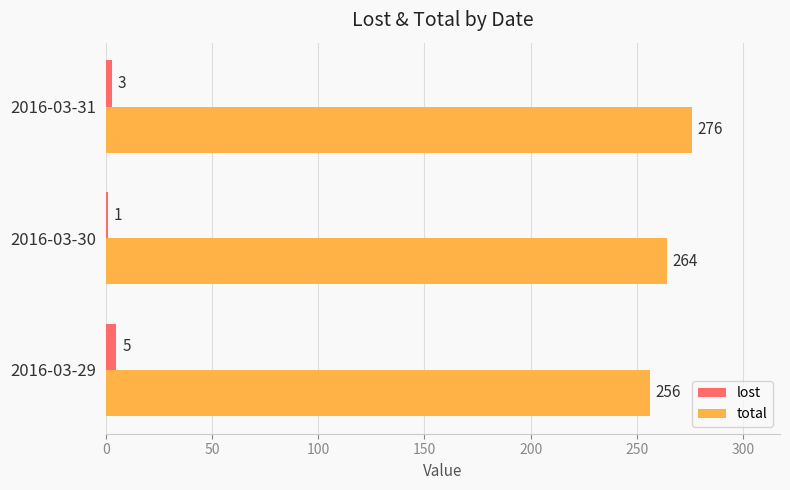

What is the sum of all total values?

796